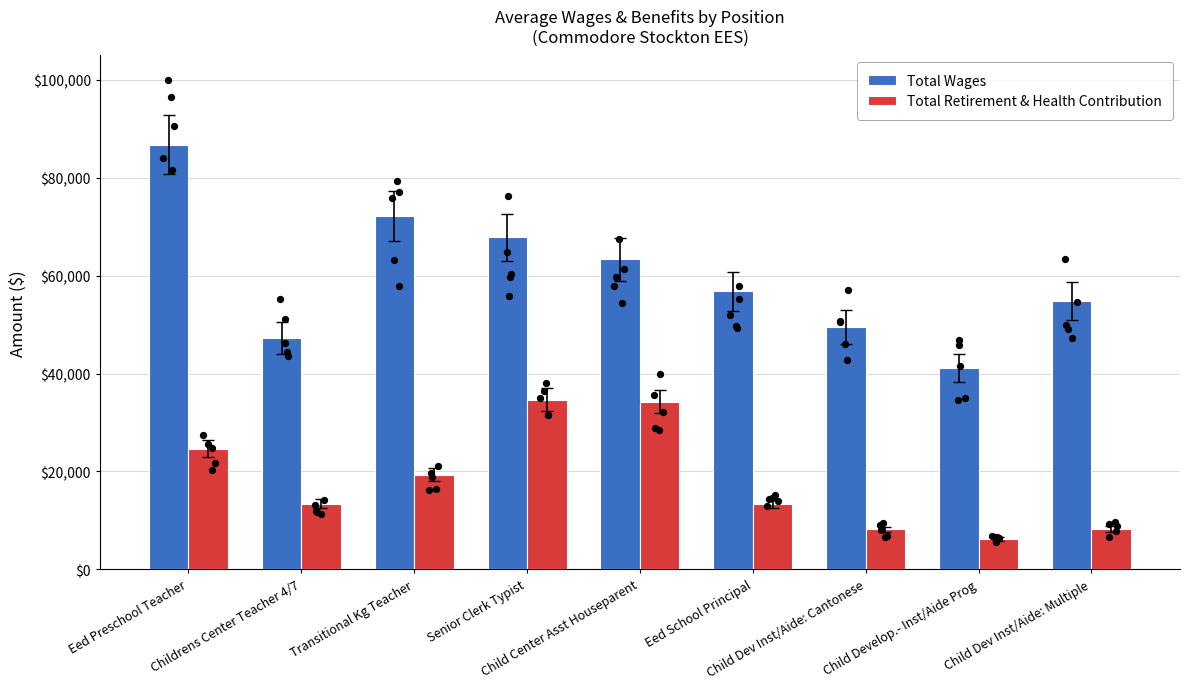

What is the total value across all series at Child Develop.- Inst/Aide Prog?

47305.6